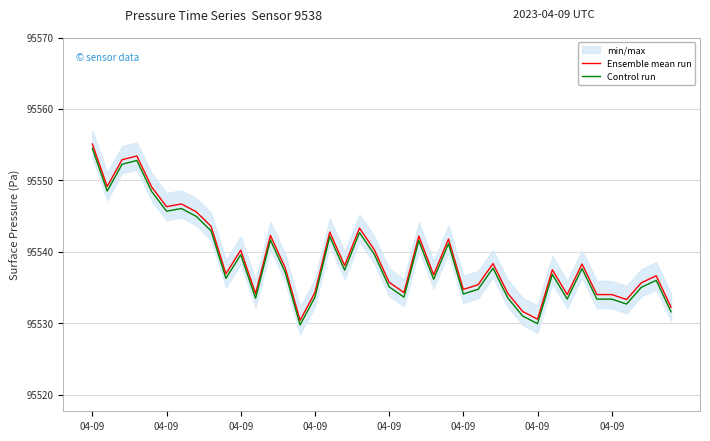

The value of Control run at 21 is 95533.6. True or false?

True